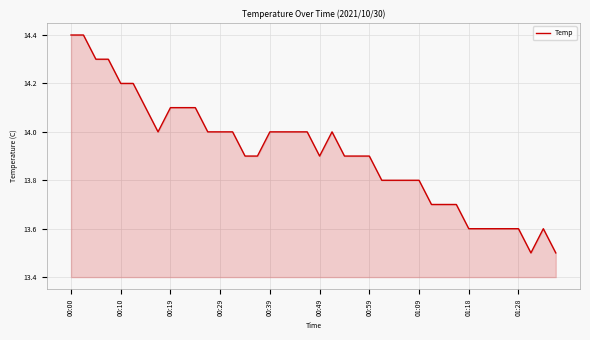

How many categories are shown in the chart?

40